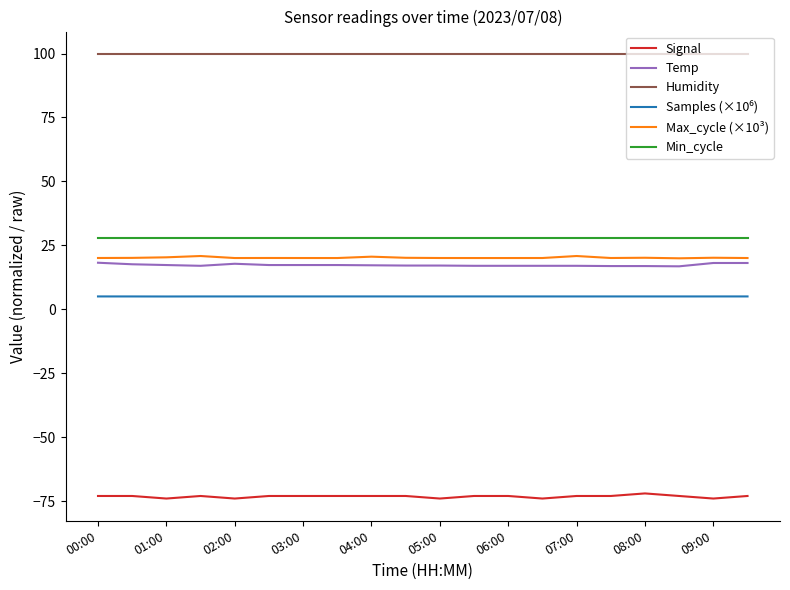

True or false: Signal and Min_cycle intersect in this chart.

False